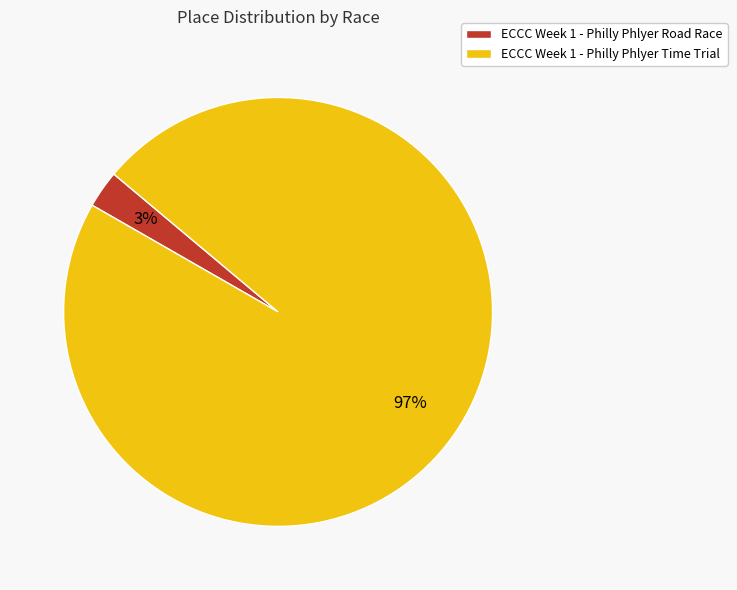

What percentage is the ECCC Week 1 - Philly Phlyer Time Trial slice, to the nearest percent?

97%